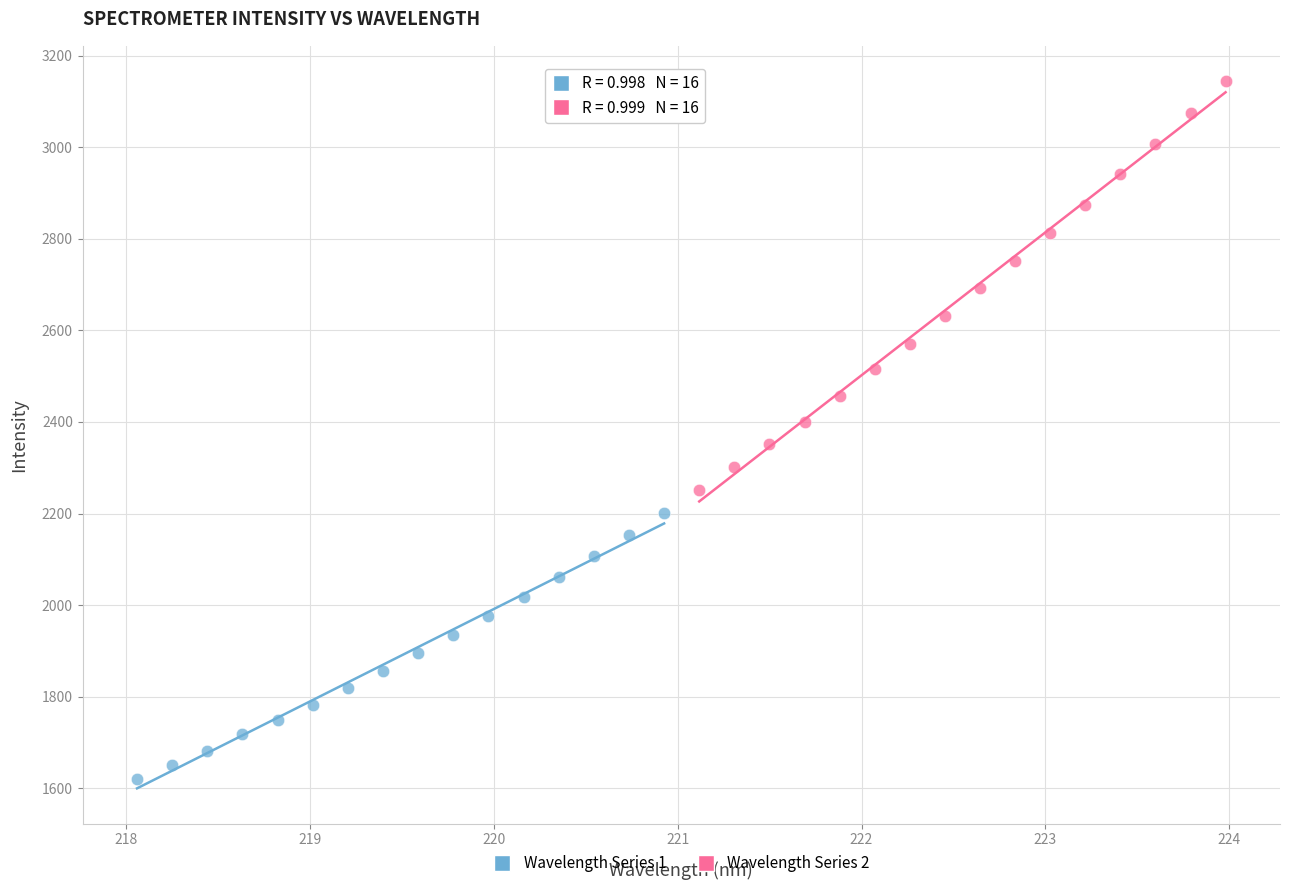

Which series reaches the maximum Y coordinate?

Wavelength Series 2